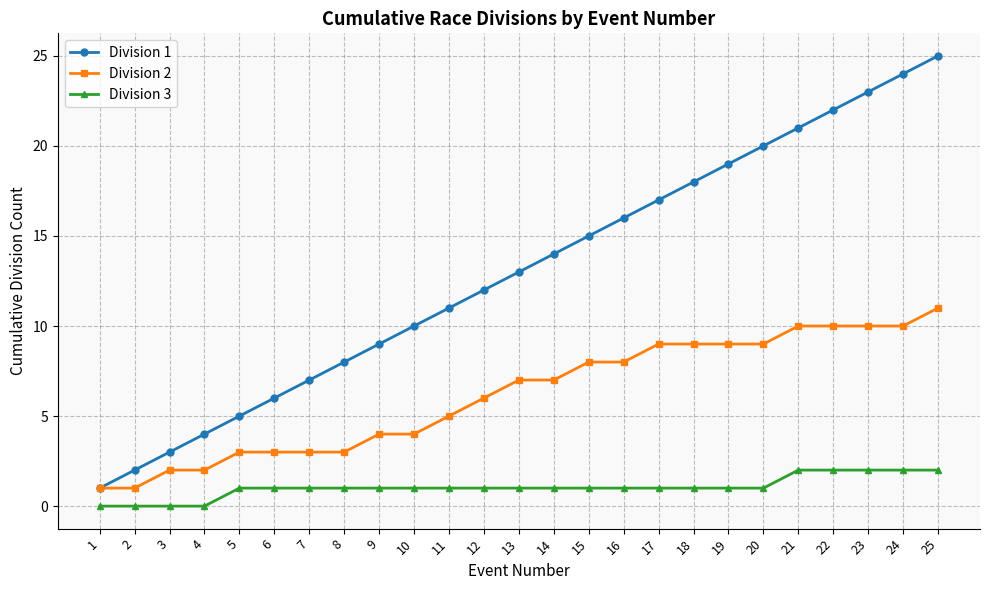

What is the sum of the Division 3 values at 3 and 16?

1